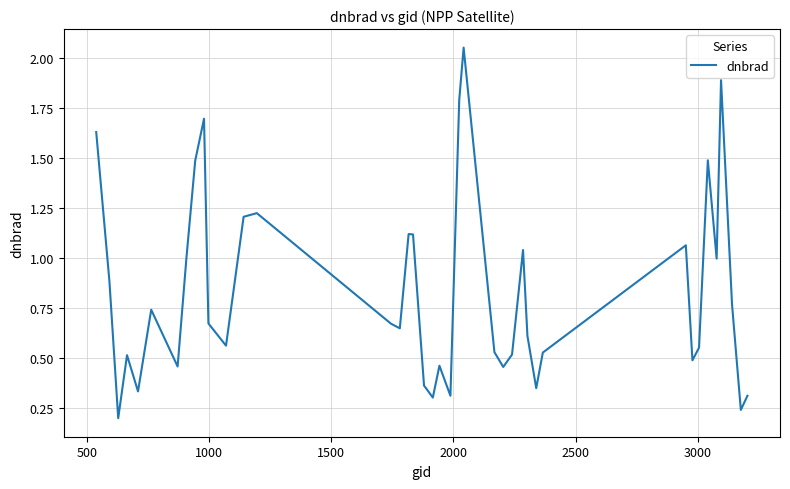

What is the difference between the maximum and minimum values?

1.9